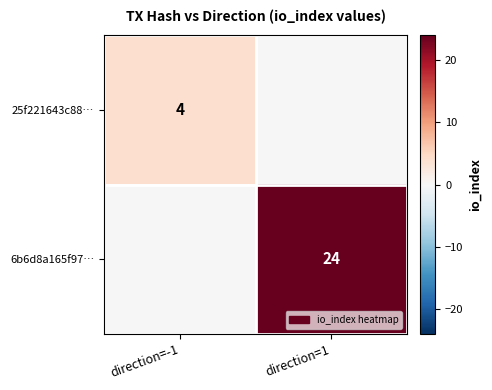

How many categories are shown in the chart?

2